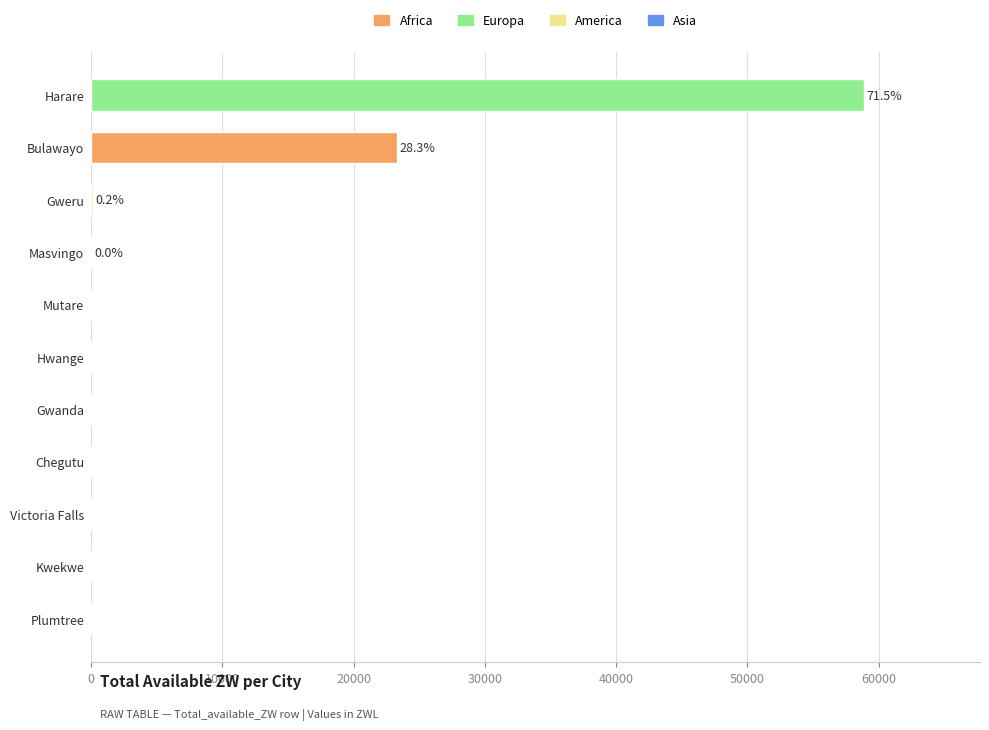

At which category does the chart reach its peak across all series?

Harare